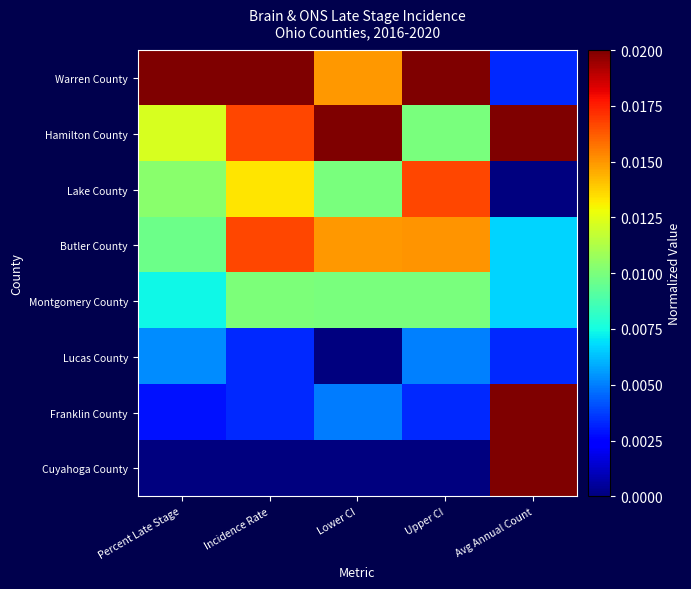

At which category is the sum across all series the highest?

Incidence Rate